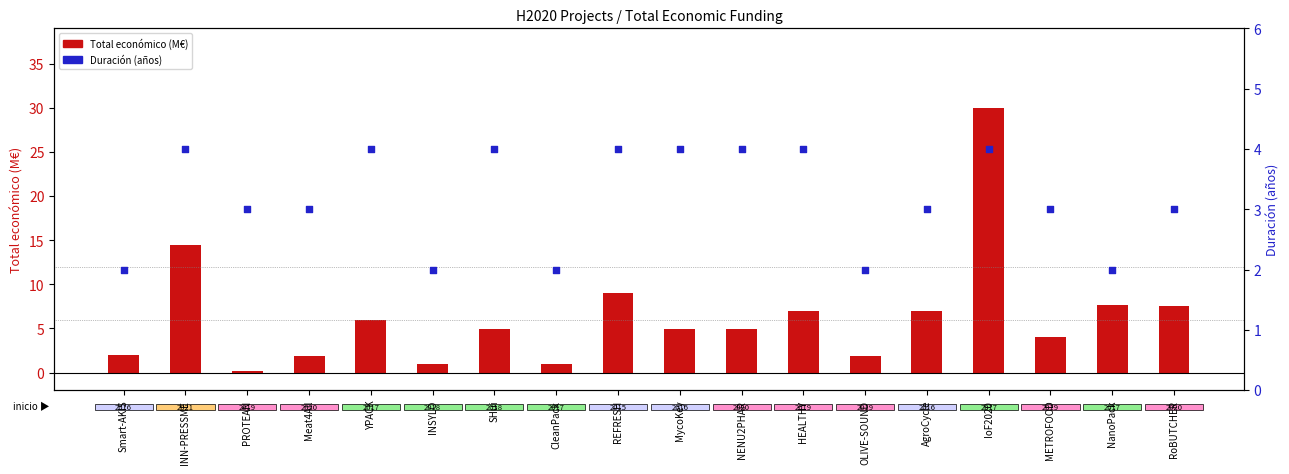

What is the total value across all series at Smart-AKIS?

4.0